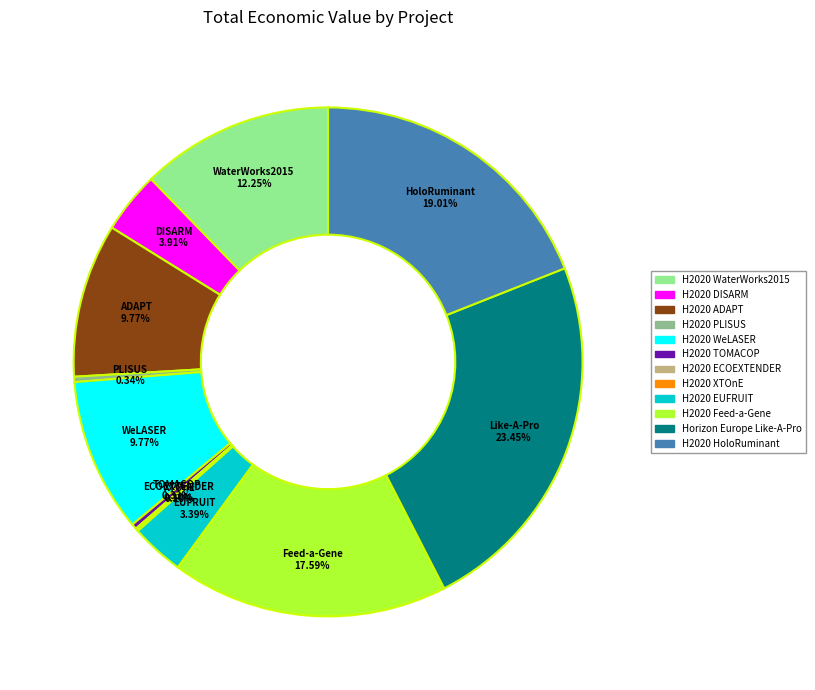

What is the largest slice in the pie chart?

Horizon Europe Like-A-Pro